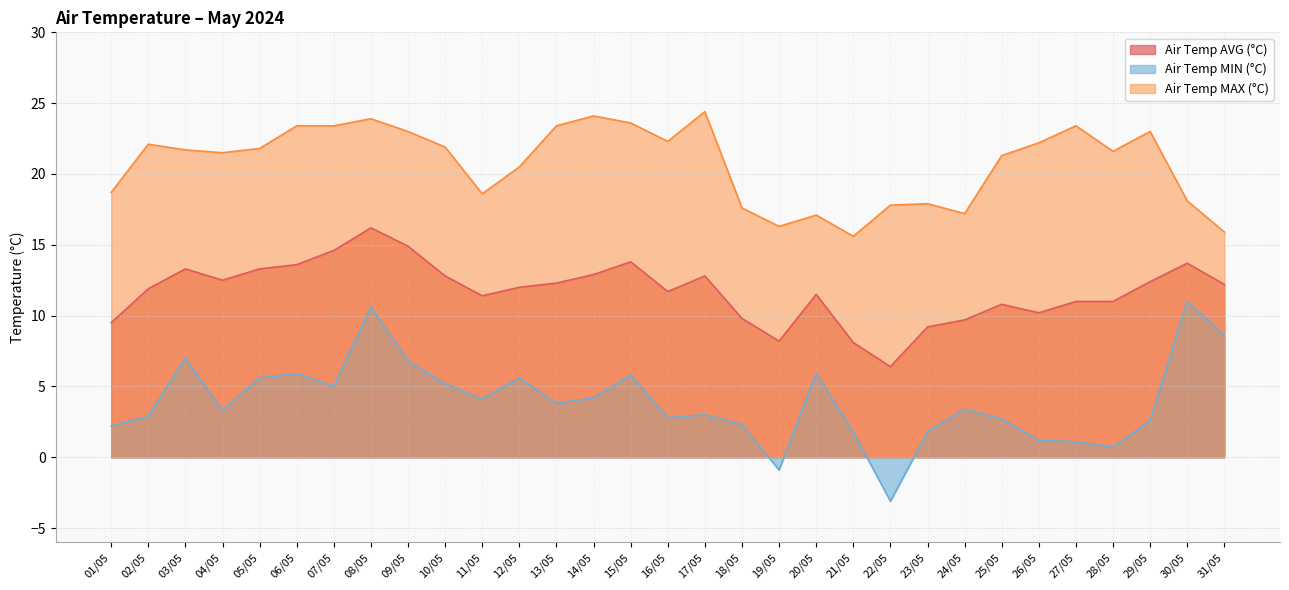

True or false: Air Temp MIN (°C) has more than 1 points higher than both neighbors.

True